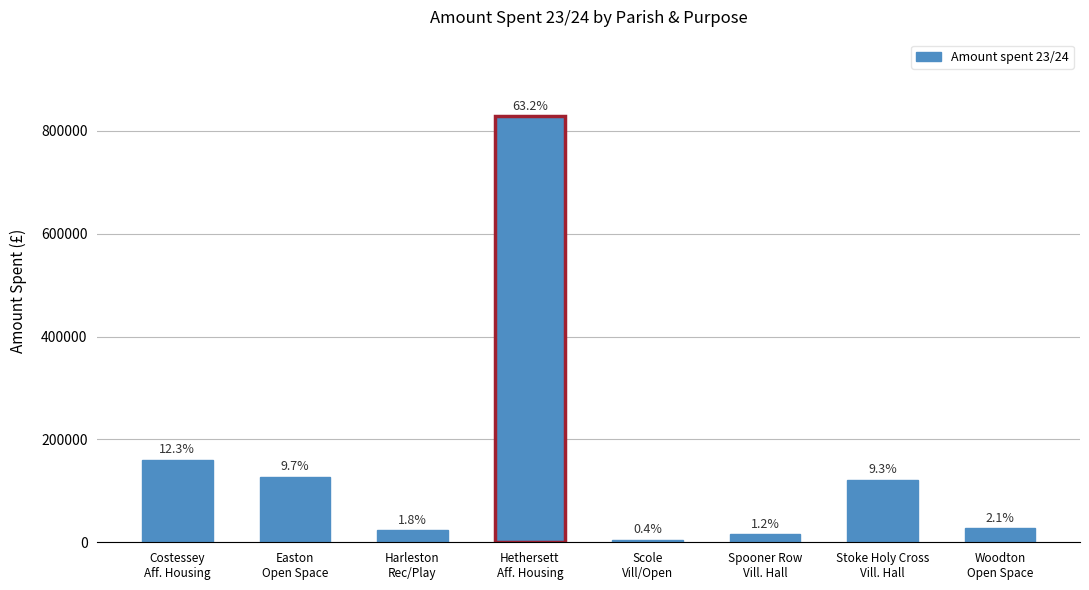

What is the approximate value at Easton
Open Space?

127635.1